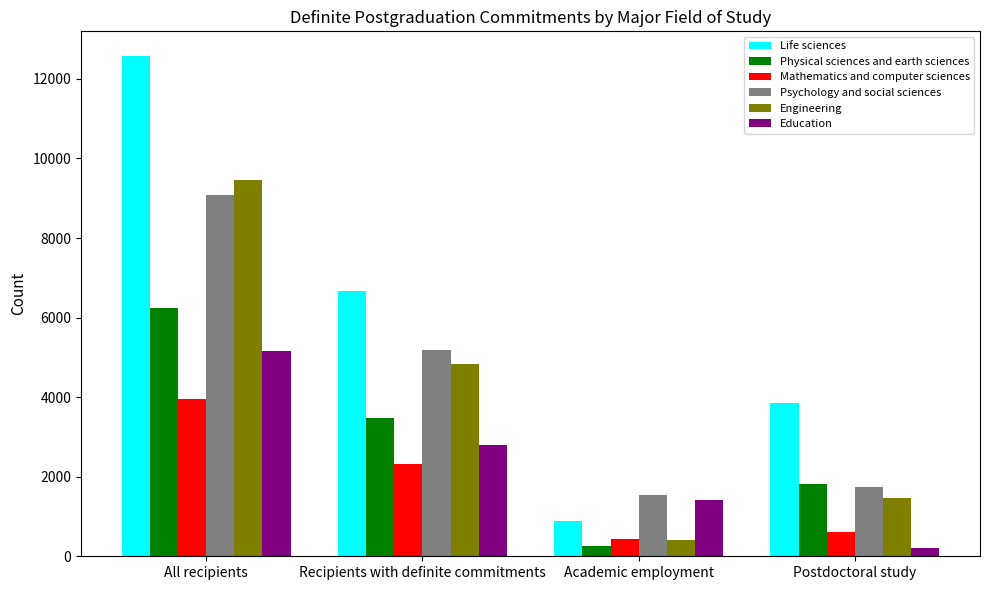

What position from the right is All recipients?

4